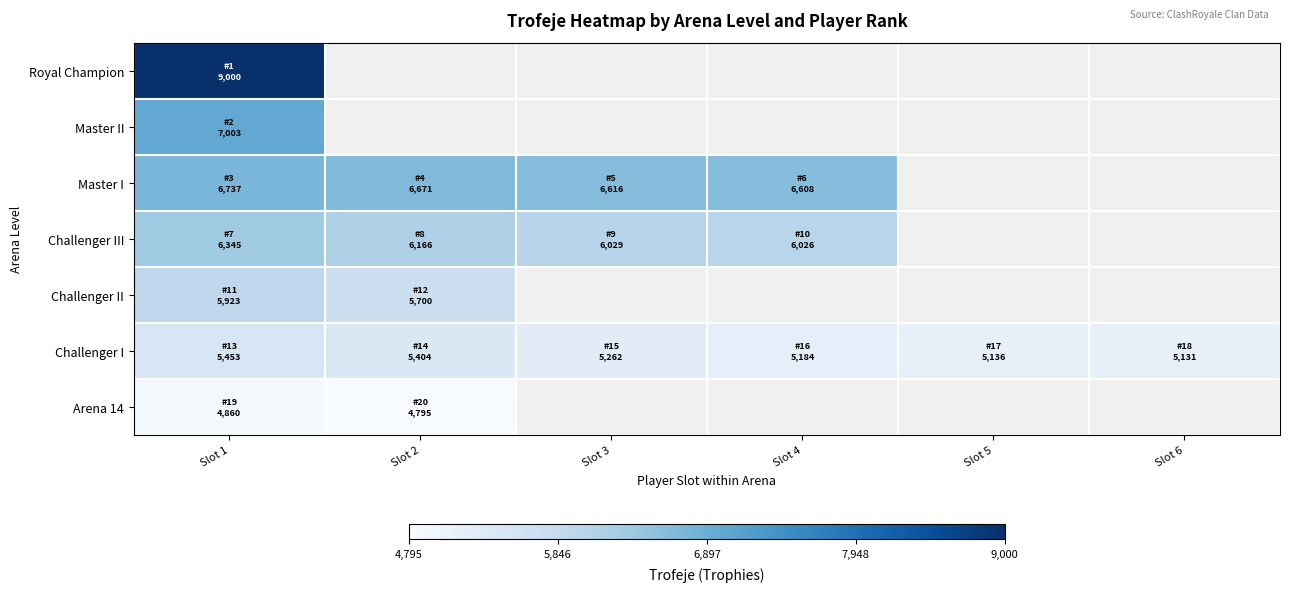

What value does the Master I series have at Slot 1?

6737.0